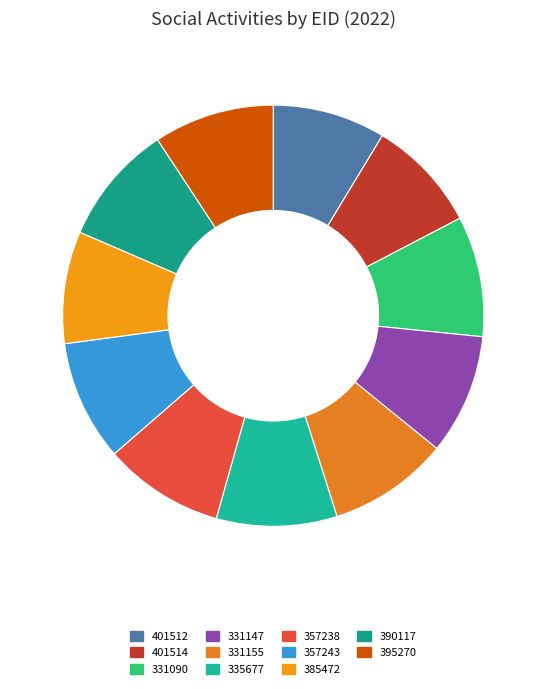

Count the number of slices in the pie.

11